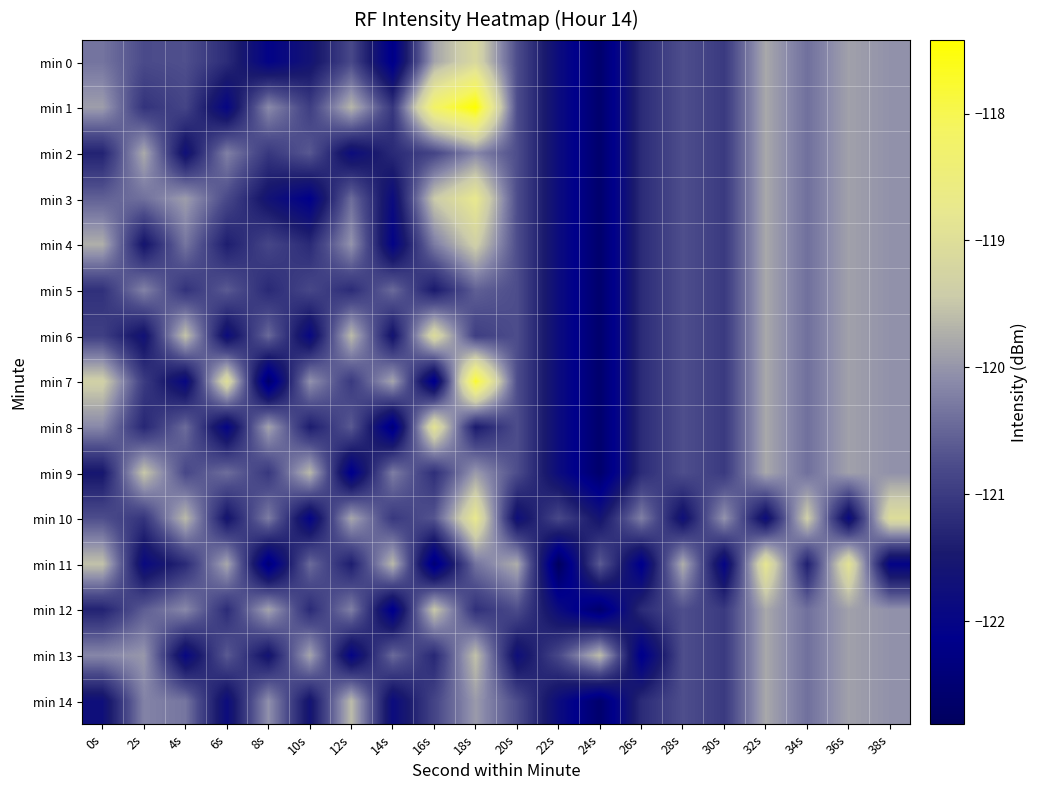

Which label corresponds to the largest value in the chart?

18s